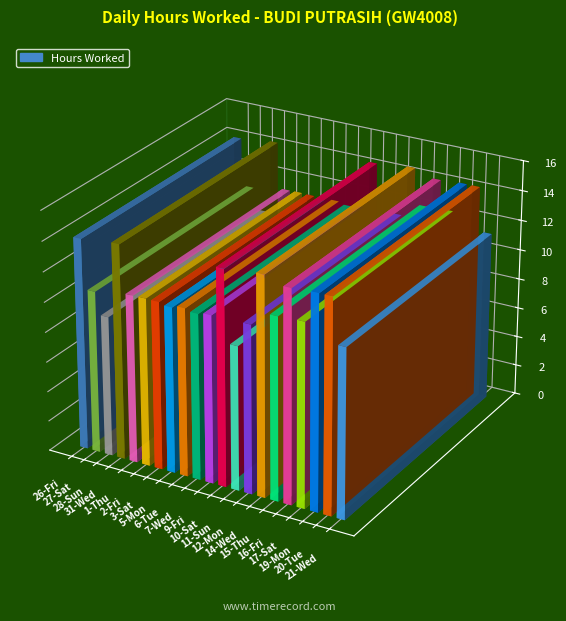

Reading left to right, extract all data points from this chart.

14.1	10.8	9.3	14.3	11.2	11.2	11.2	11.0	11.2	11.0	11.2	14.3	9.6	11.2	14.6	12.2	14.2	12.2	14.3	14.3	11.3